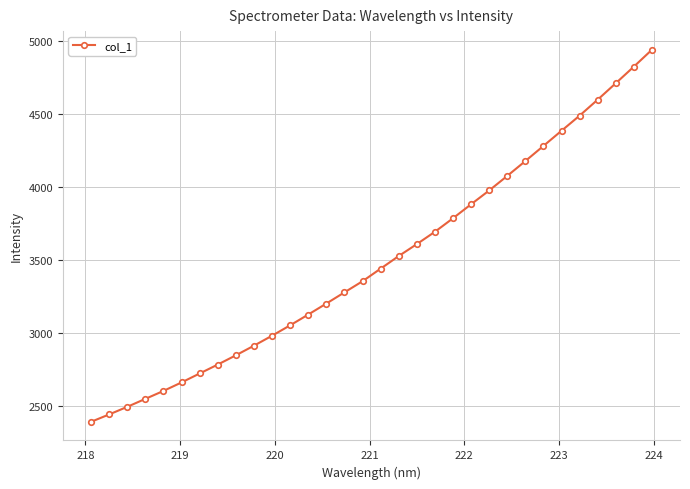

What is the smallest value displayed?

2392.4